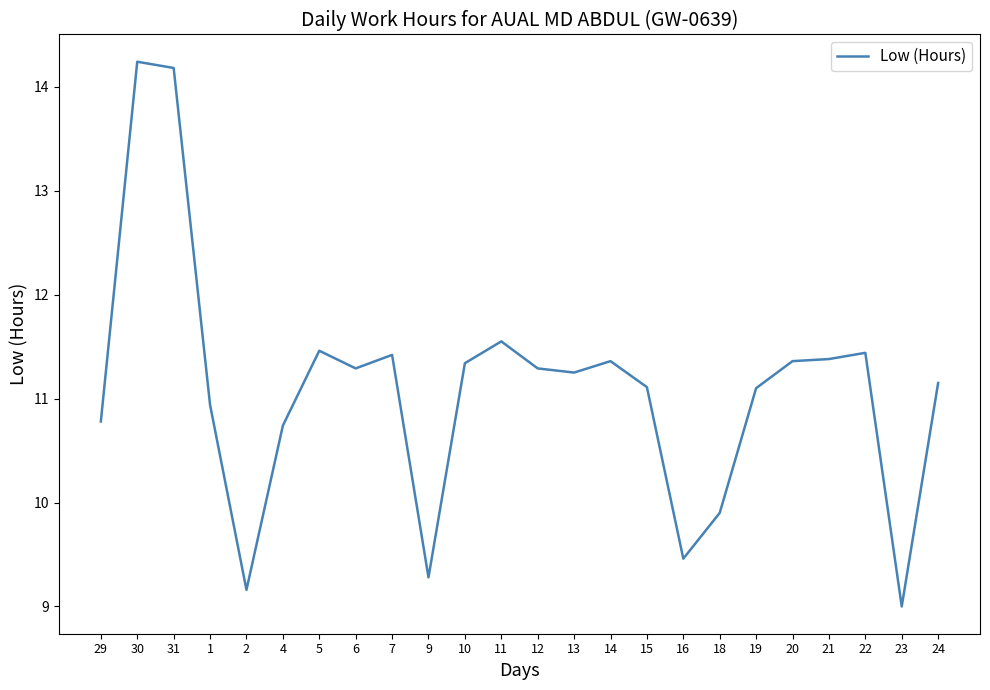

Which label corresponds to the smallest value in the chart?

23